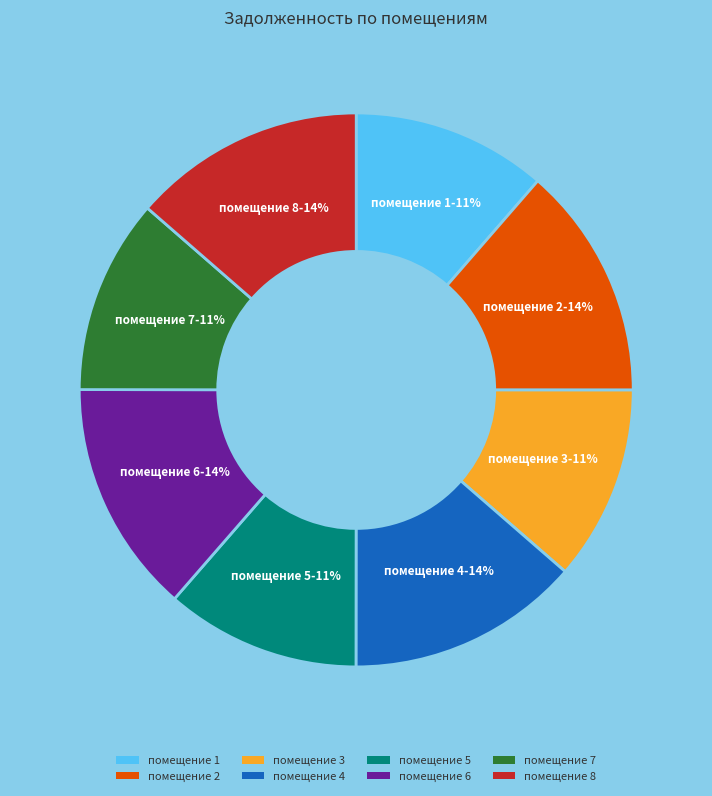

Is there a majority slice in this chart?

No